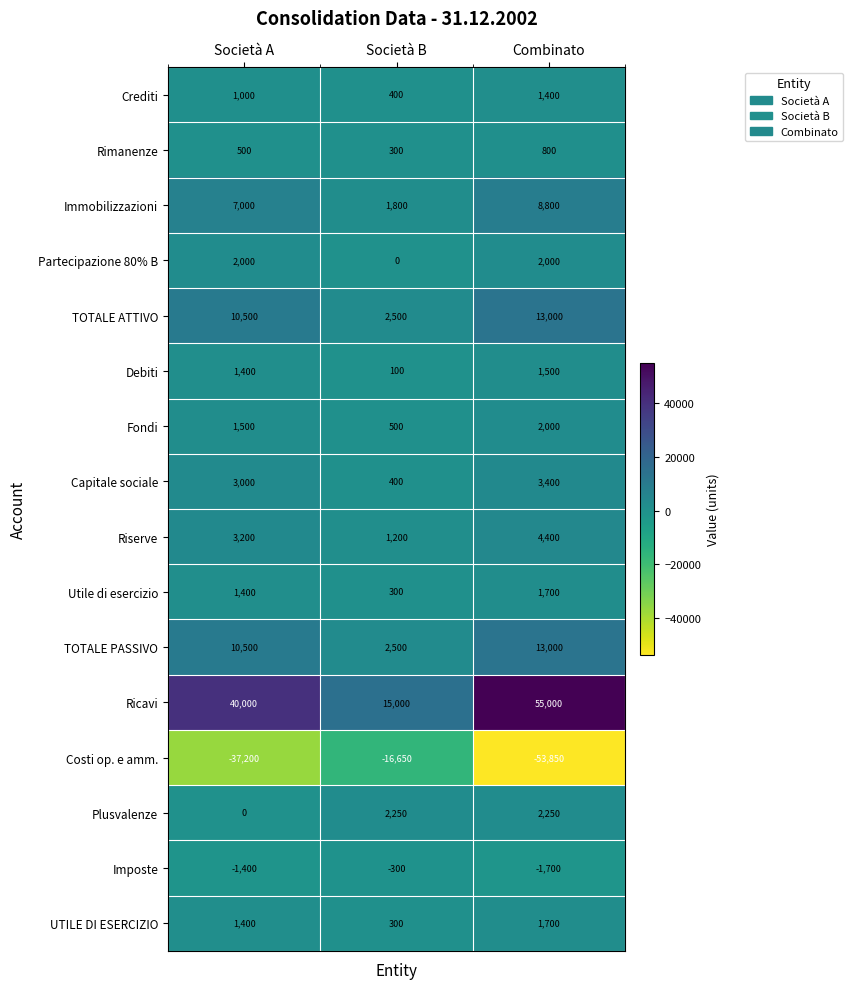

At which category does the chart reach its peak across all series?

Combinato